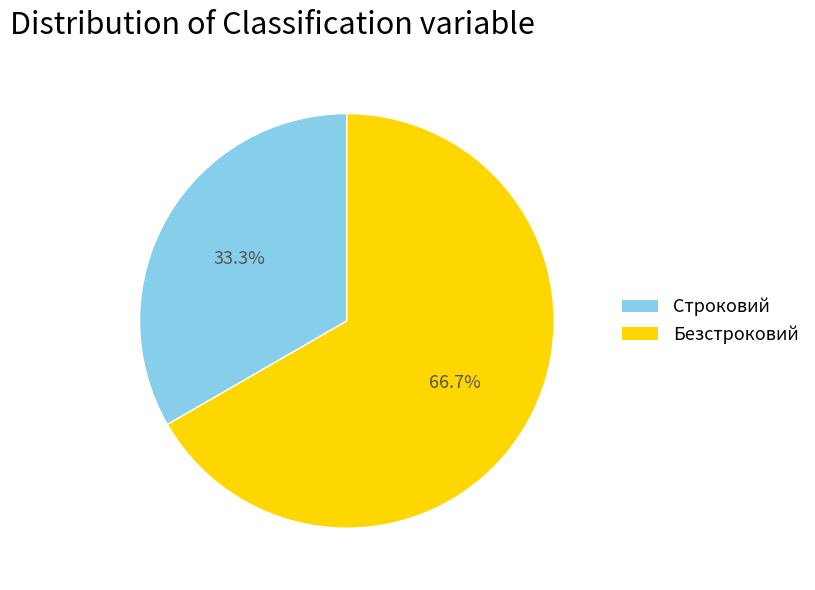

Between Строковий and Безстроковий, which is larger?

Безстроковий